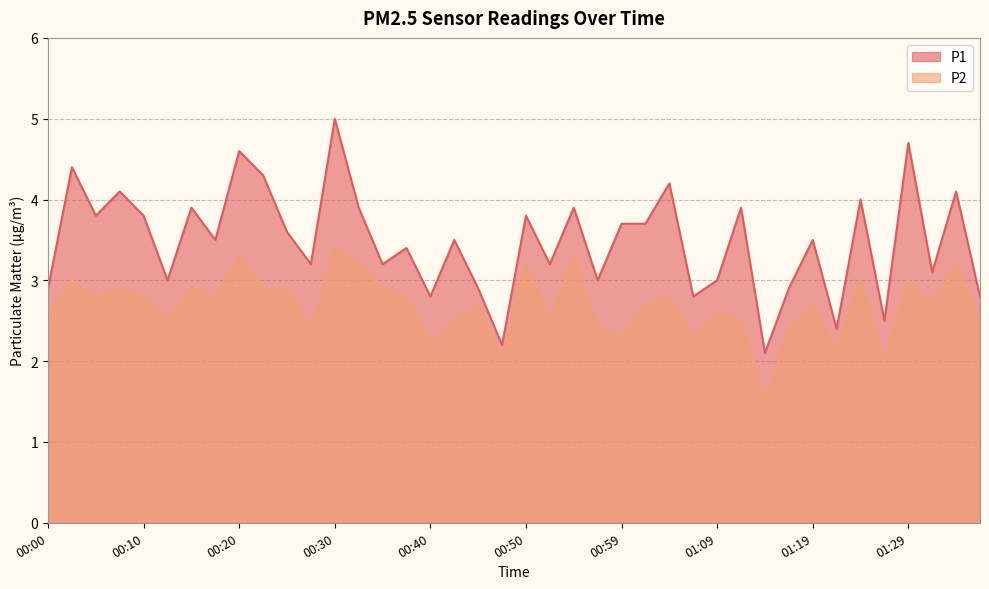

Is it true that P1 equals 4.1 at 01:31?

False